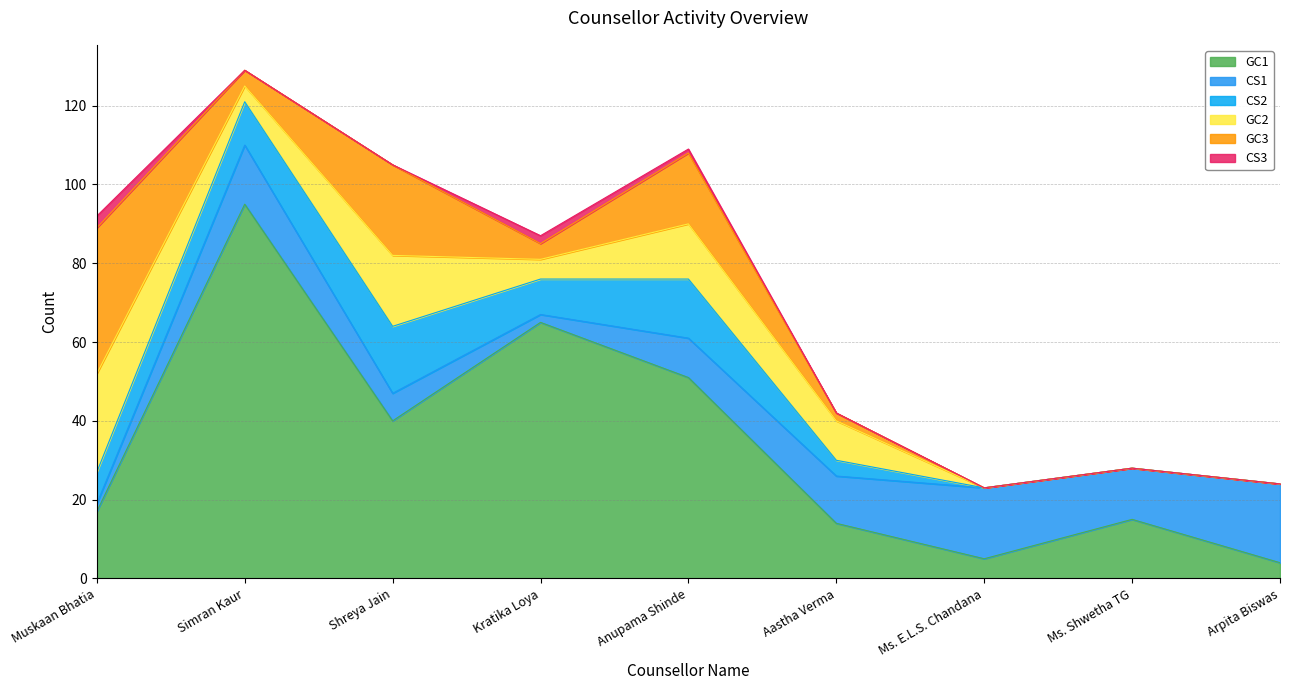

Which label corresponds to the largest value in the chart?

Simran Kaur